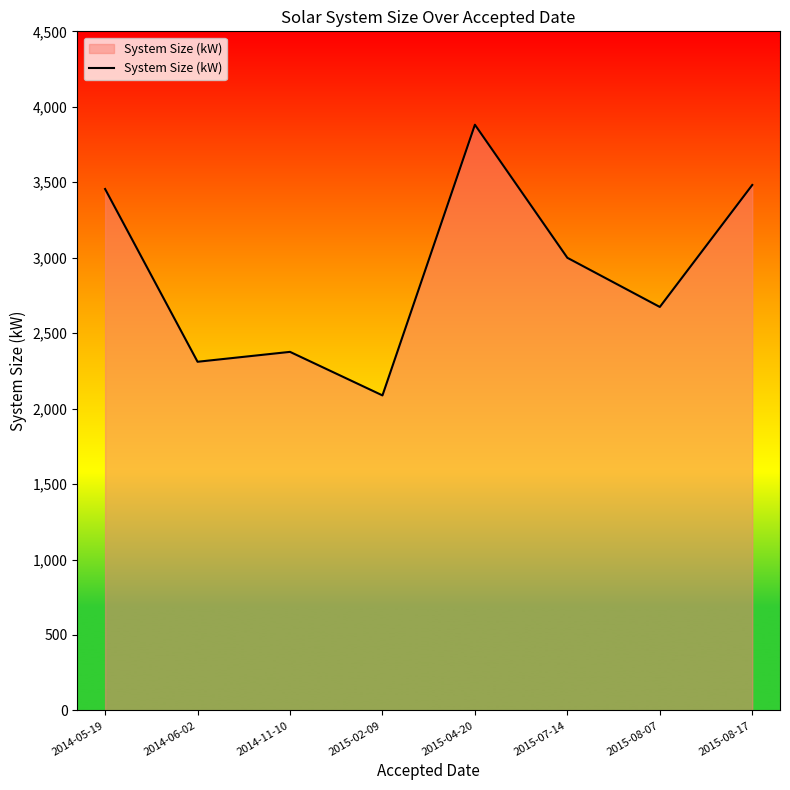

True or false: there are more than 0 points higher than both neighbors.

True